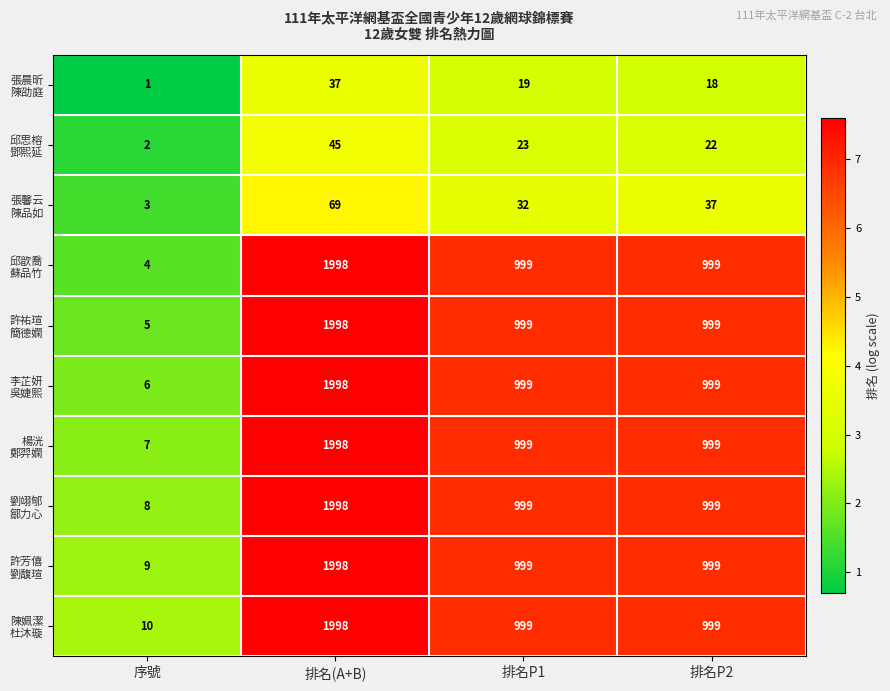

At which category is the sum across all series the highest?

排名(A+B)